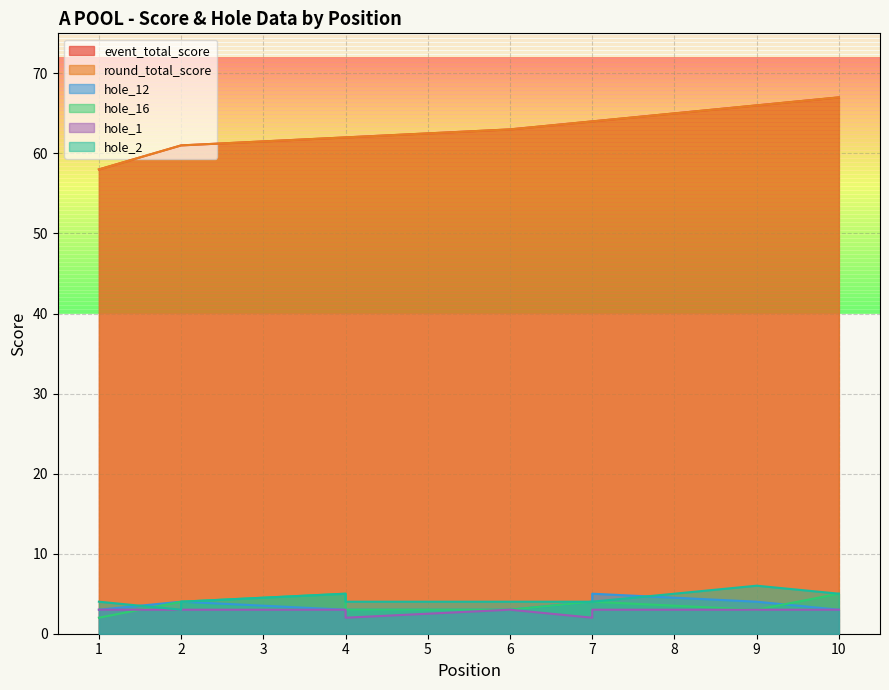

At which label is event_total_score closest to 62?

4